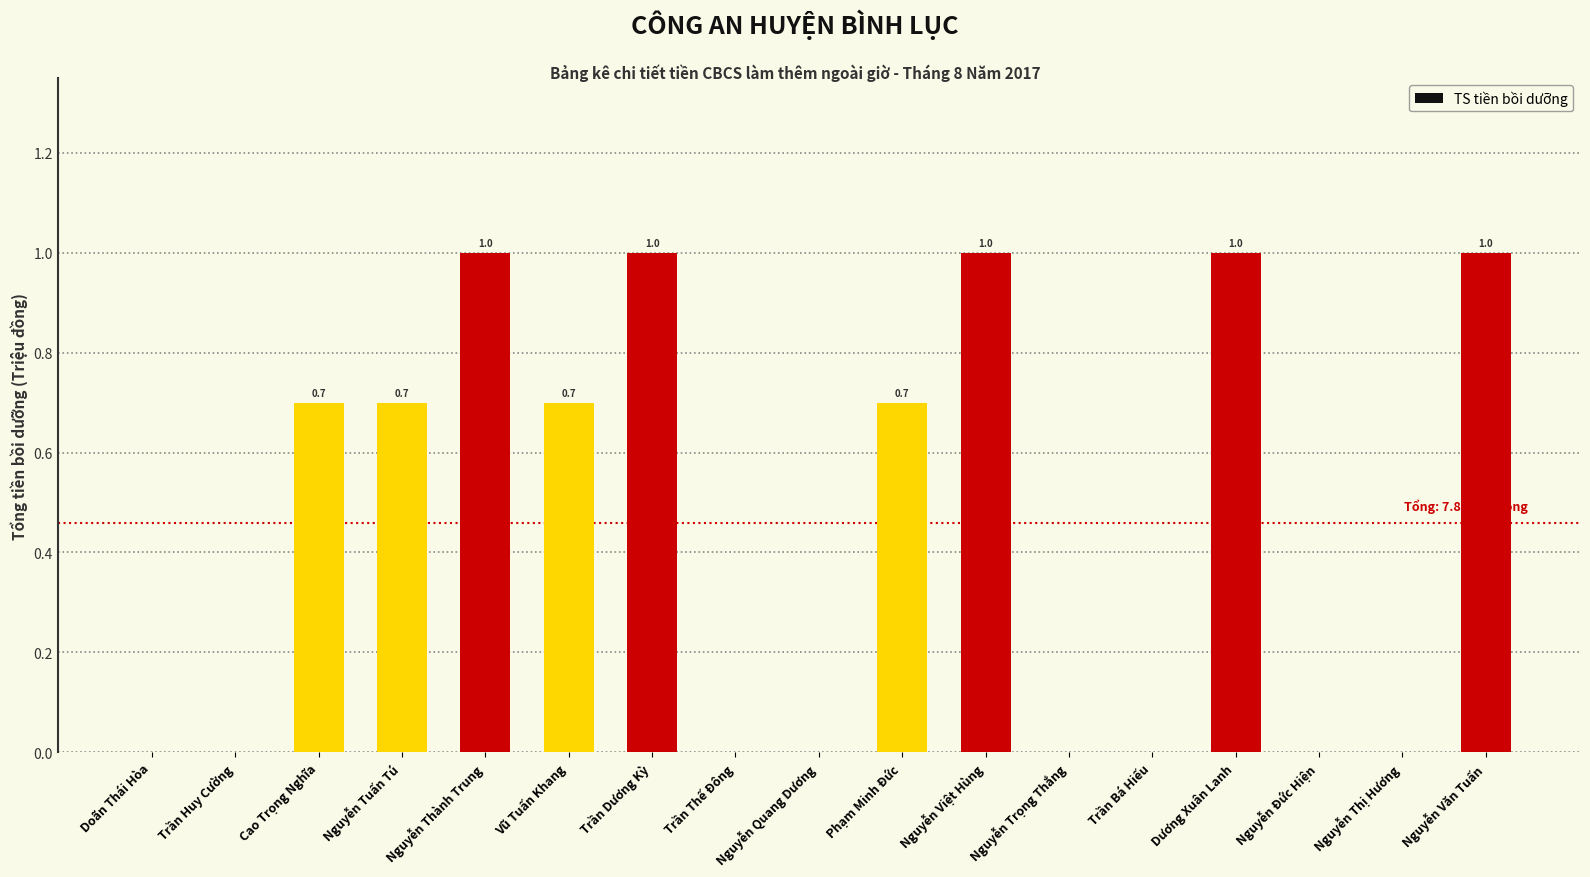

Are the bars horizontal?

No